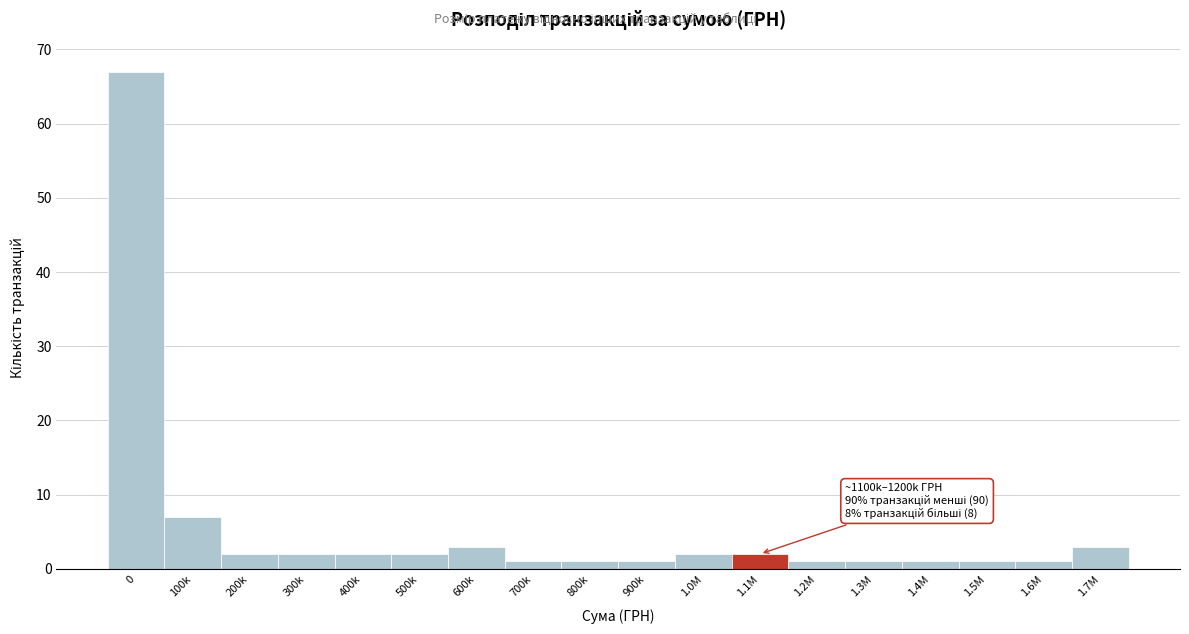

Reading left to right, what are all the values shown in this chart?

67	7	2	2	2	2	3	1	1	1	2	2	1	1	1	1	1	3